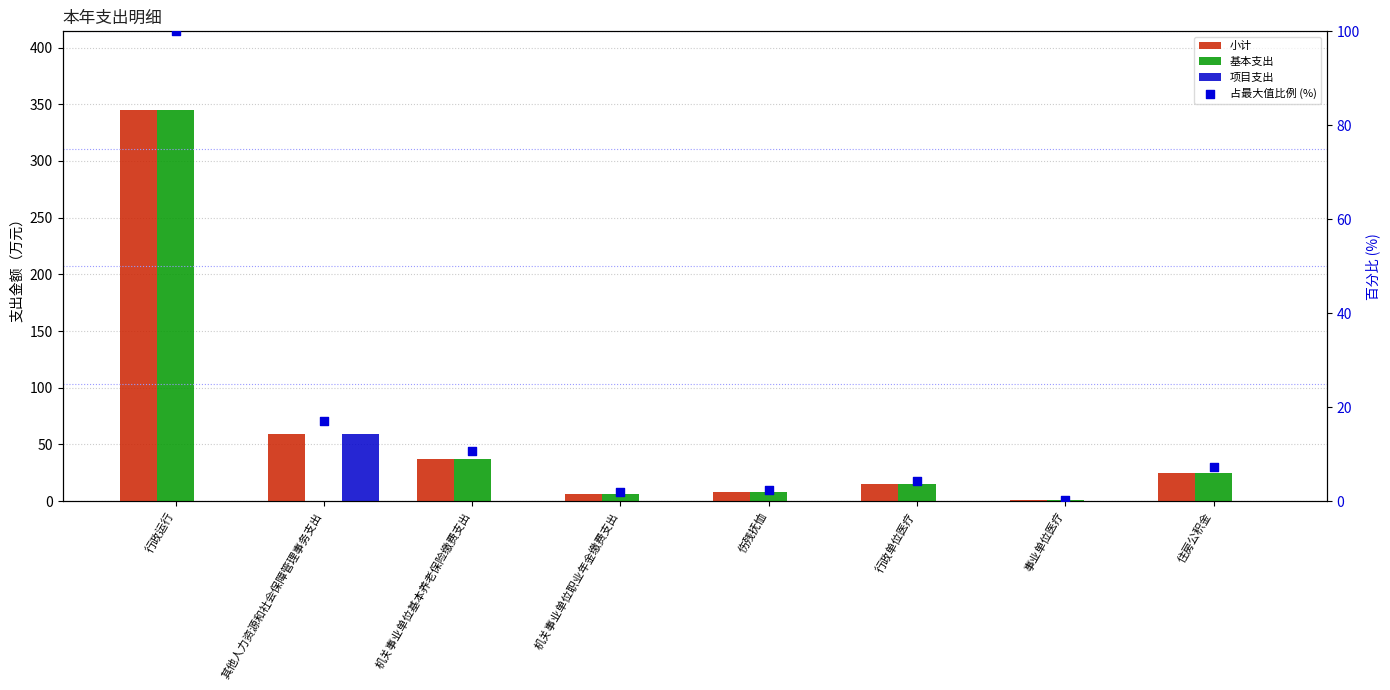

What are all the series names shown in the legend?

小计, 基本支出, 项目支出, 占最大值比例 (%)